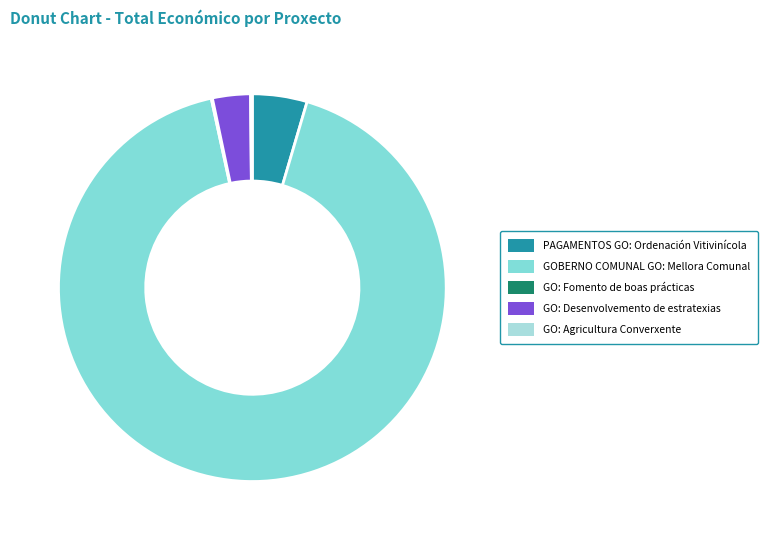

Between GOBERNO COMUNAL GO: Mellora Comunal and GO: Desenvolvemento de estratexias, which is larger?

GOBERNO COMUNAL GO: Mellora Comunal